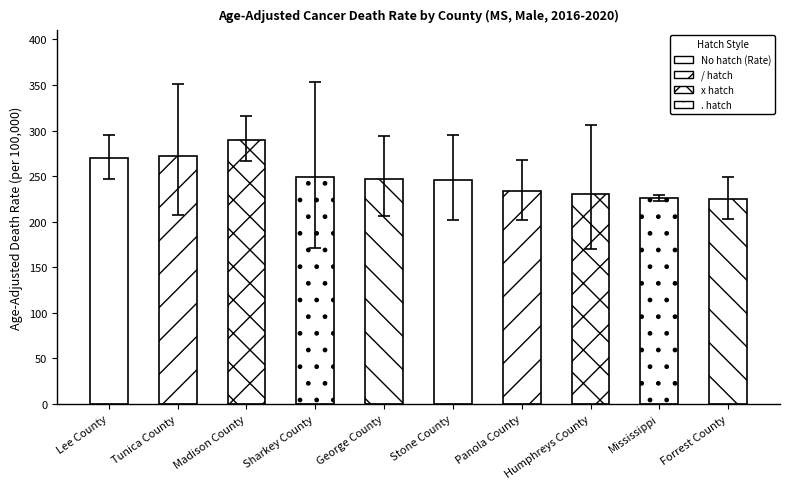

At how many categories does at least one series exceed 342?

2